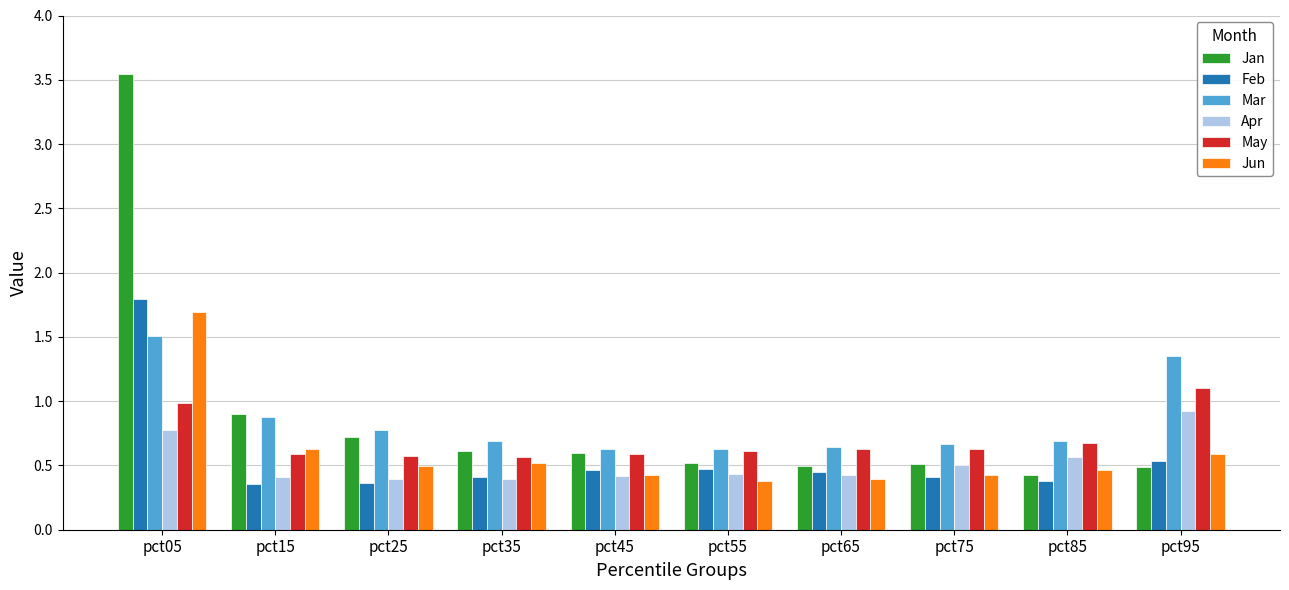

The value of Jan at pct65 is 0.3. True or false?

False